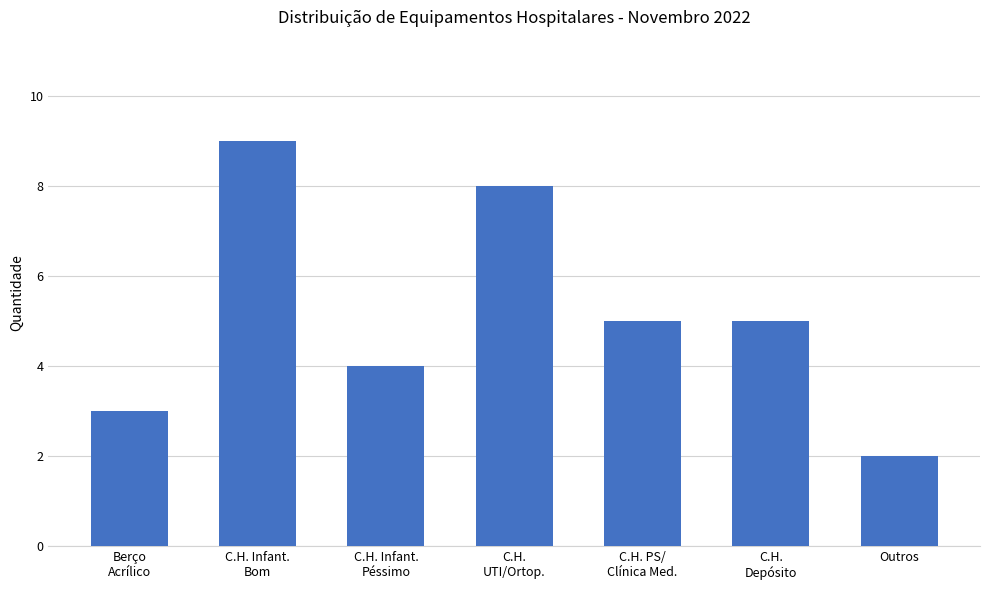

Between C.H. Infant.
Péssimo and Outros, which is larger?

C.H. Infant.
Péssimo